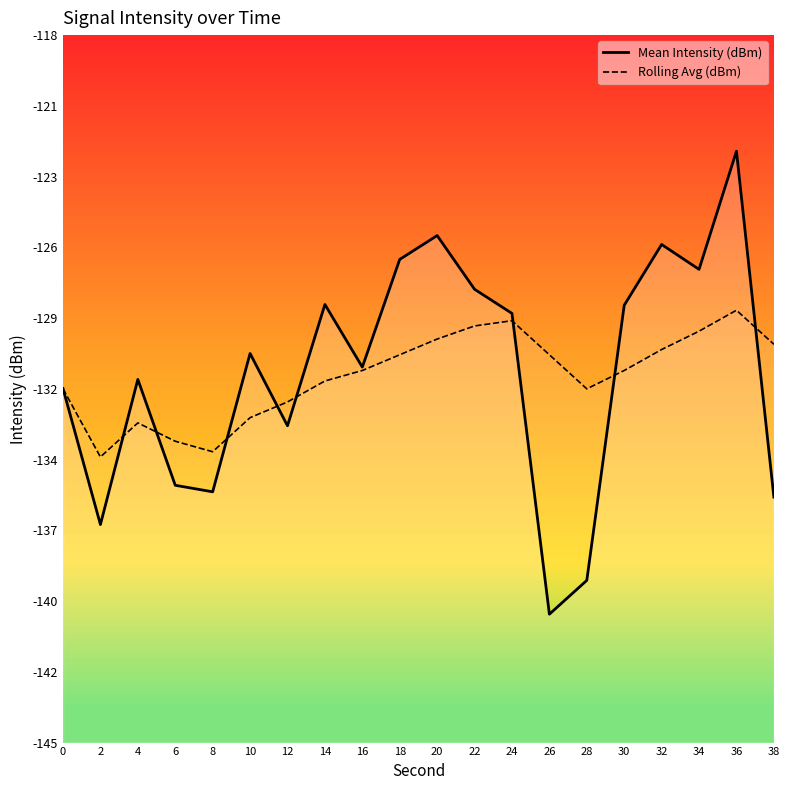

Reading right to left, extract all data points from this chart.

Mean Intensity (dBm): 38=-135.6	36=-122.4	34=-126.9	32=-126.0	30=-128.3	28=-138.8	26=-140.1	24=-128.6	22=-127.7	20=-125.7	18=-126.6	16=-130.7	14=-128.3	12=-132.9	10=-130.2	8=-135.4	6=-135.2	4=-131.1	2=-136.7	0=-131.5
Rolling Avg (dBm): 38=-129.8	36=-128.5	34=-129.3	32=-130.0	30=-130.8	28=-131.5	26=-130.2	24=-128.9	22=-129.1	20=-129.6	18=-130.2	16=-130.8	14=-131.2	12=-132.0	10=-132.6	8=-133.9	6=-133.5	4=-132.8	2=-134.1	0=-131.5